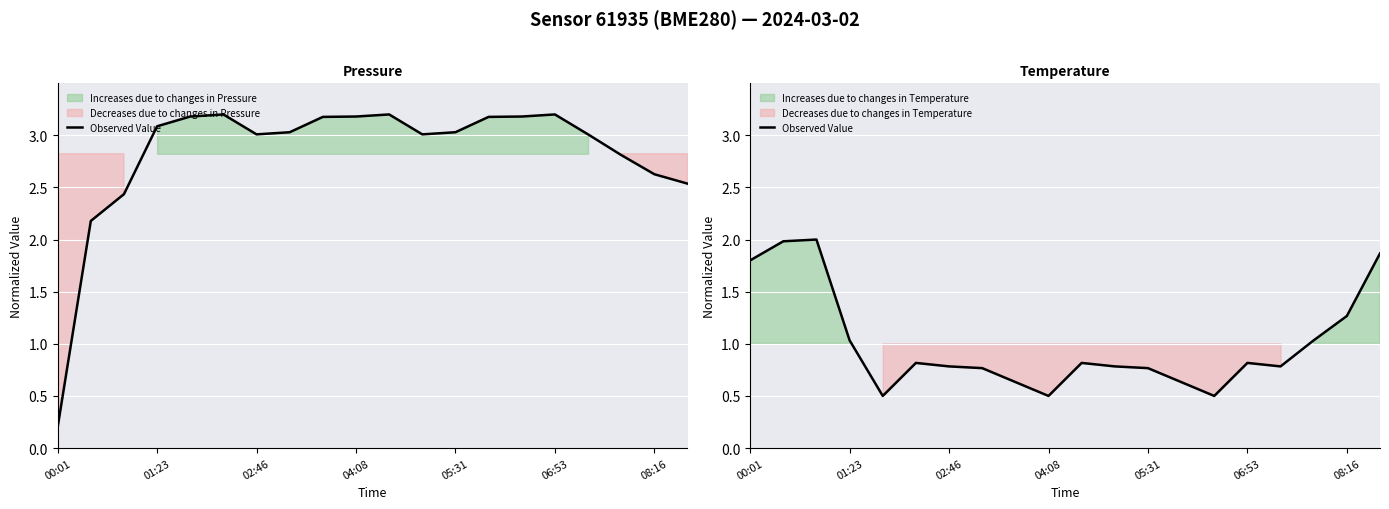

What is the difference between the second highest and minimum values?

1.5